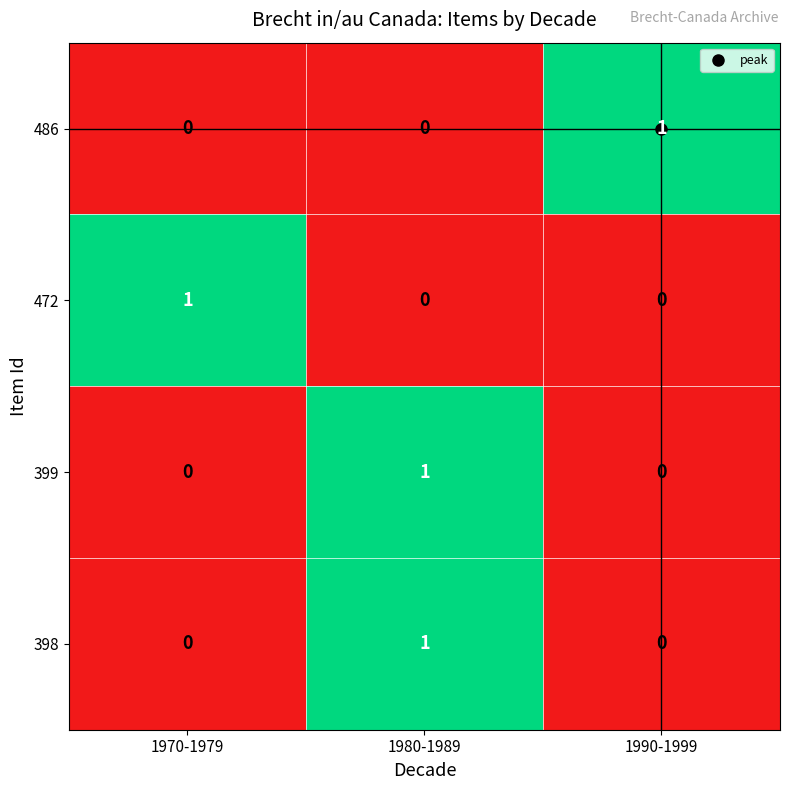

True or false: 398 has a value of -1 at 1970-1979.

False